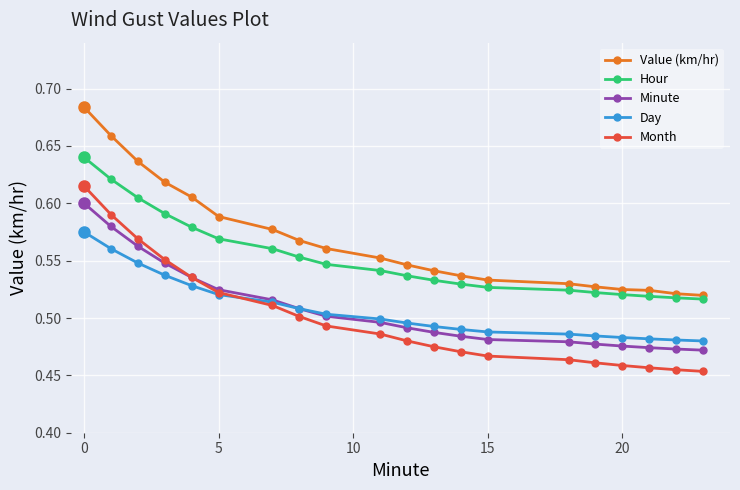

True or false: Minute and Hour intersect in this chart.

False